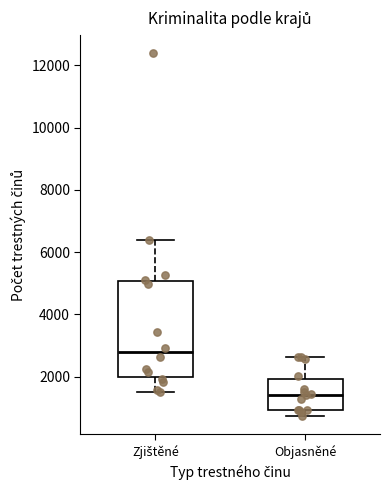

Comparing the boxes themselves (not the whiskers), which one is the tallest?

Zjištěné